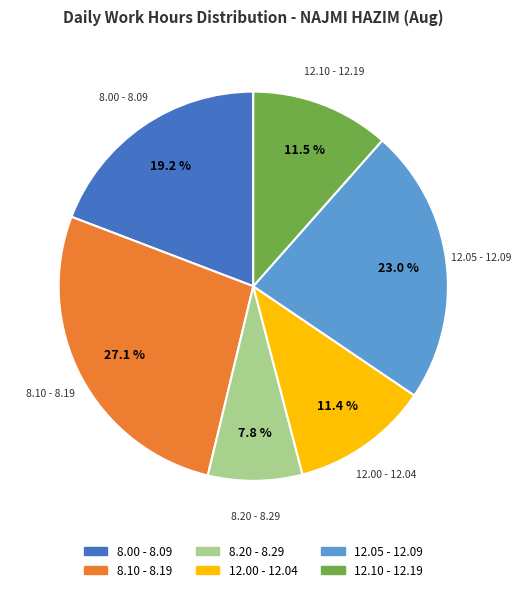

Is there a majority slice in this chart?

No